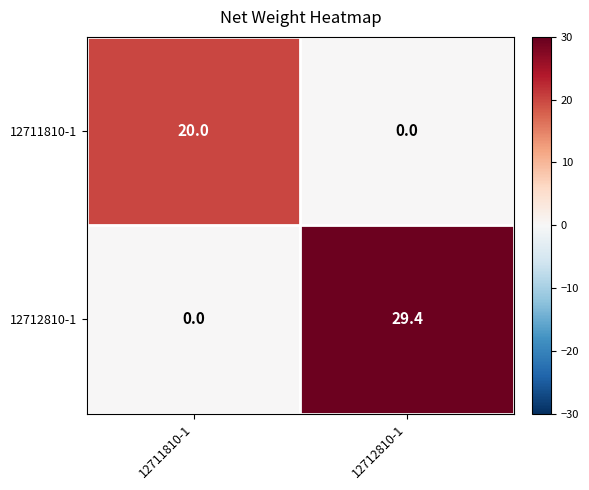

List the series in order of their peak value, lowest first.

12711810-1, 12712810-1